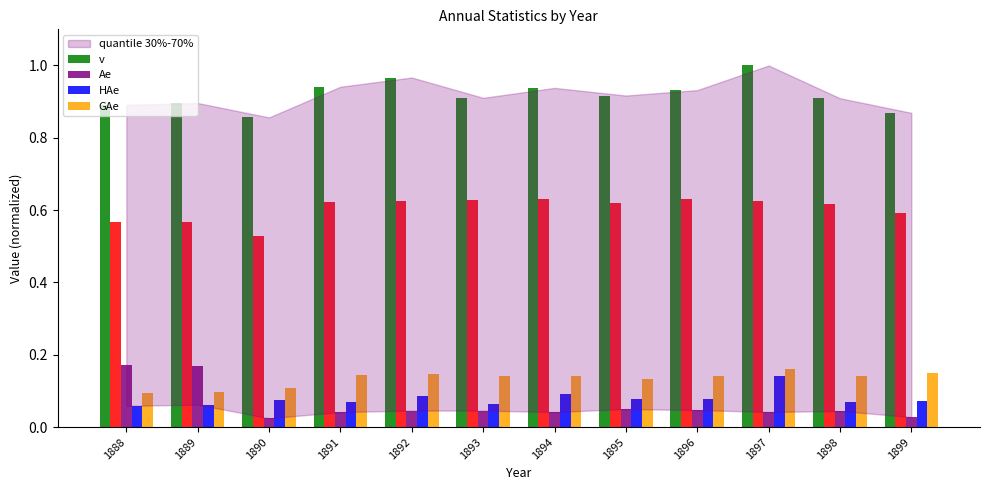

Which series has the widest spread of values?

Ae